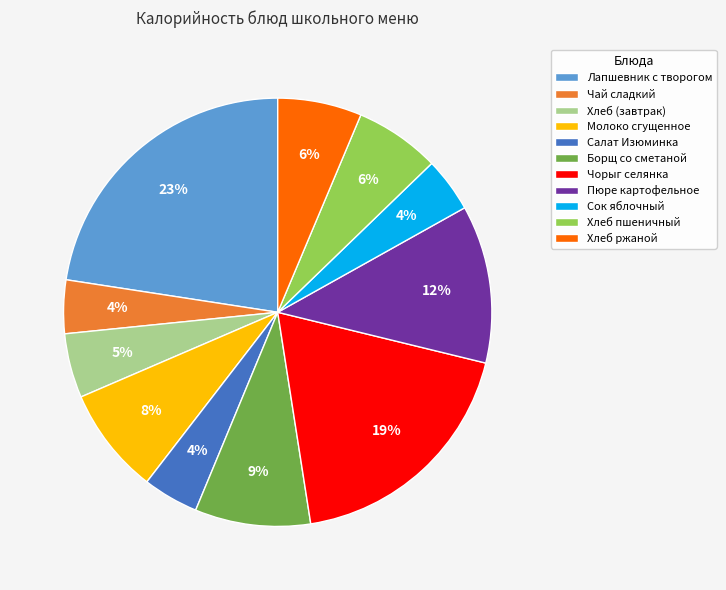

Which slice is the largest?

Лапшевник с творогом